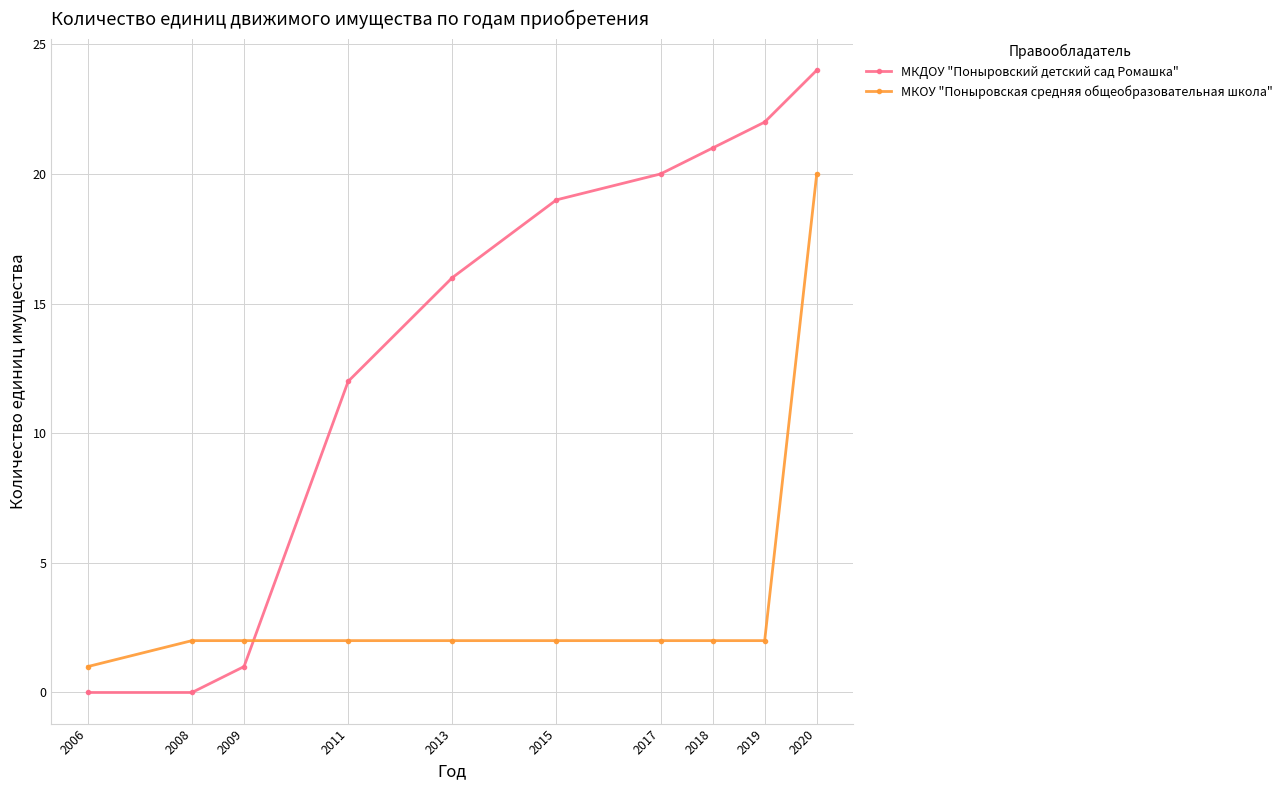

Count the number of categories in the chart.

10